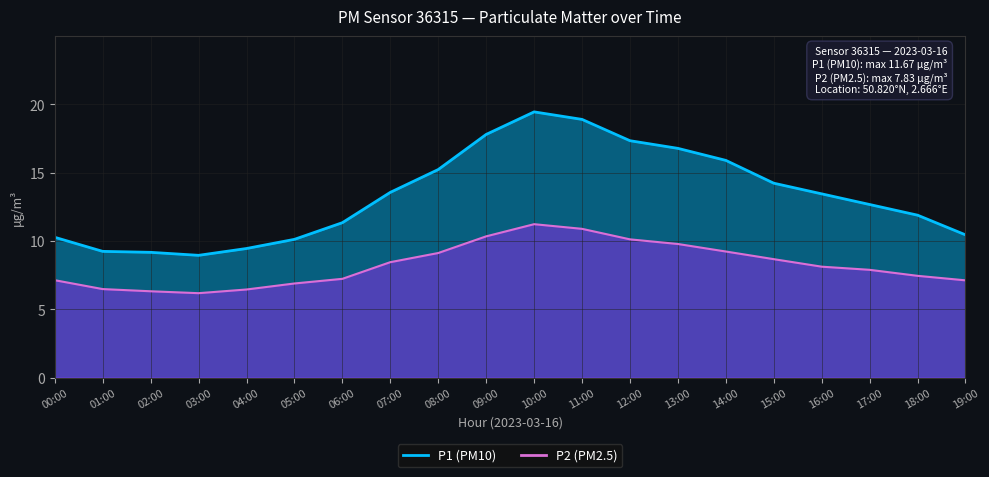

List the labels in order of P1 value, largest first.

10:00, 11:00, 09:00, 12:00, 13:00, 14:00, 08:00, 15:00, 07:00, 16:00, 17:00, 18:00, 06:00, 19:00, 00:00, 05:00, 04:00, 01:00, 02:00, 03:00